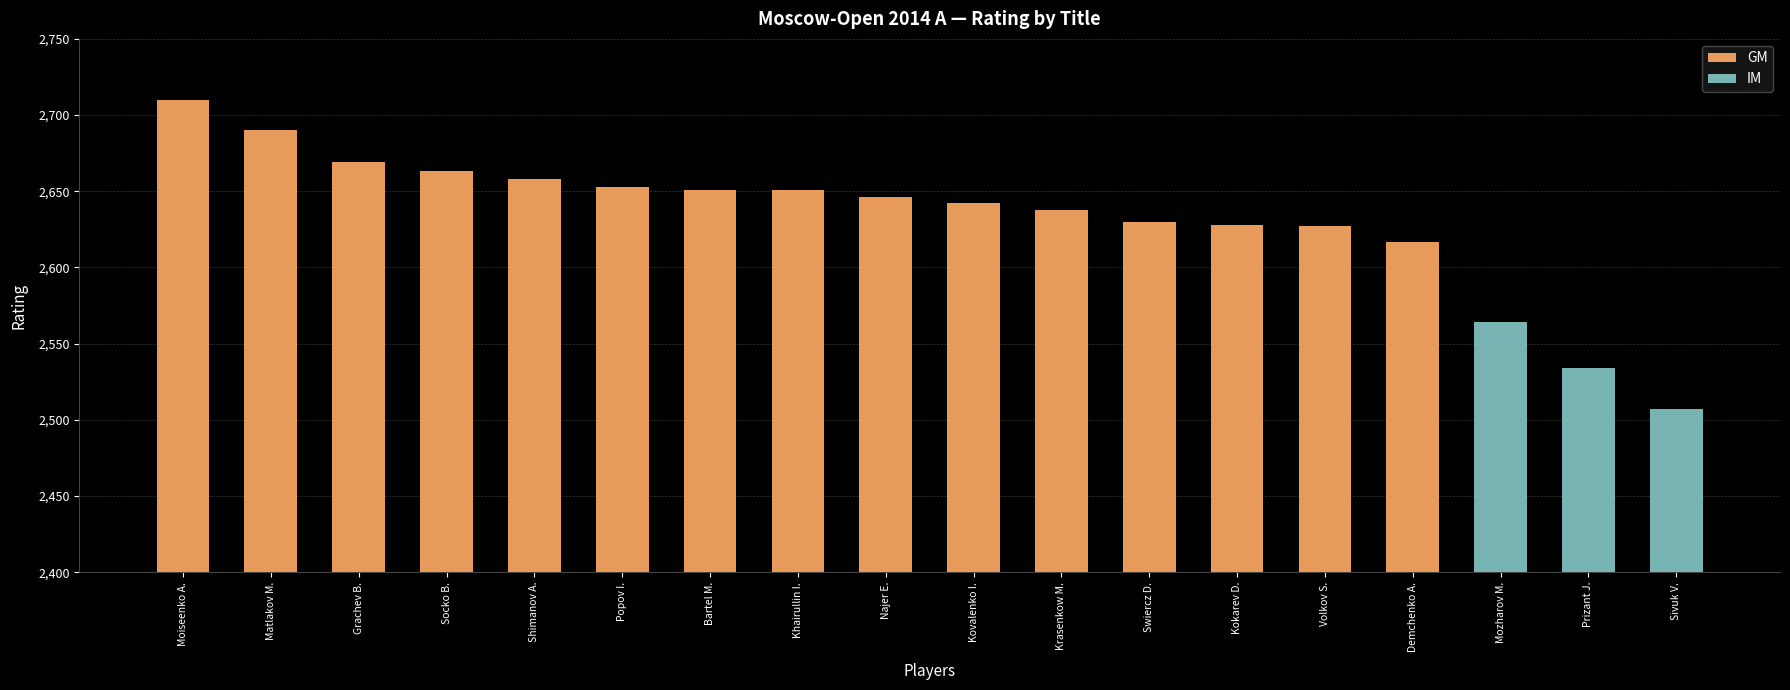

How many groups of bars are there?

18